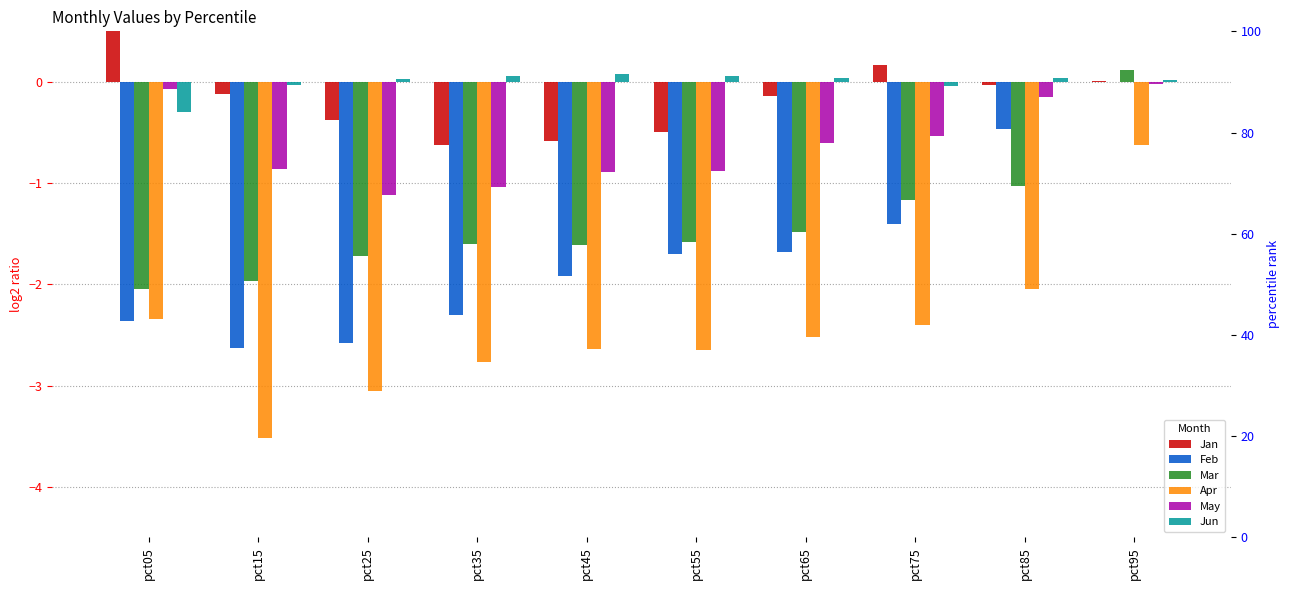

What is the sum of all Apr values?

-24.5